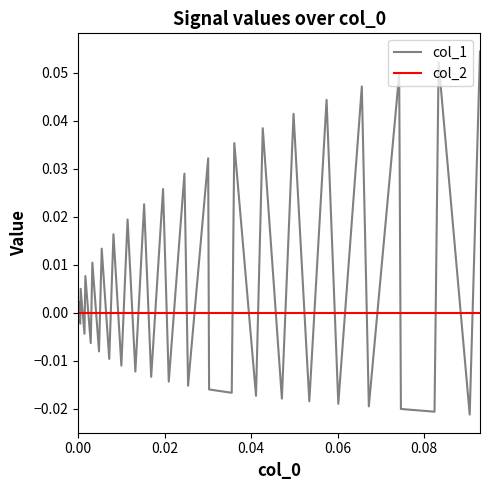

Which series has the largest range (max minus min)?

col_1